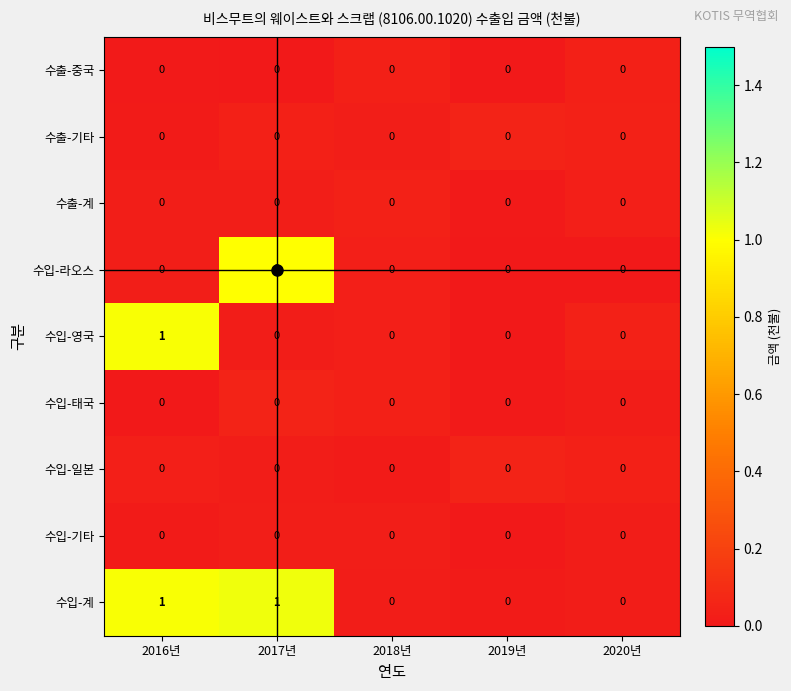

At which category is the sum across all series the highest?

2017년